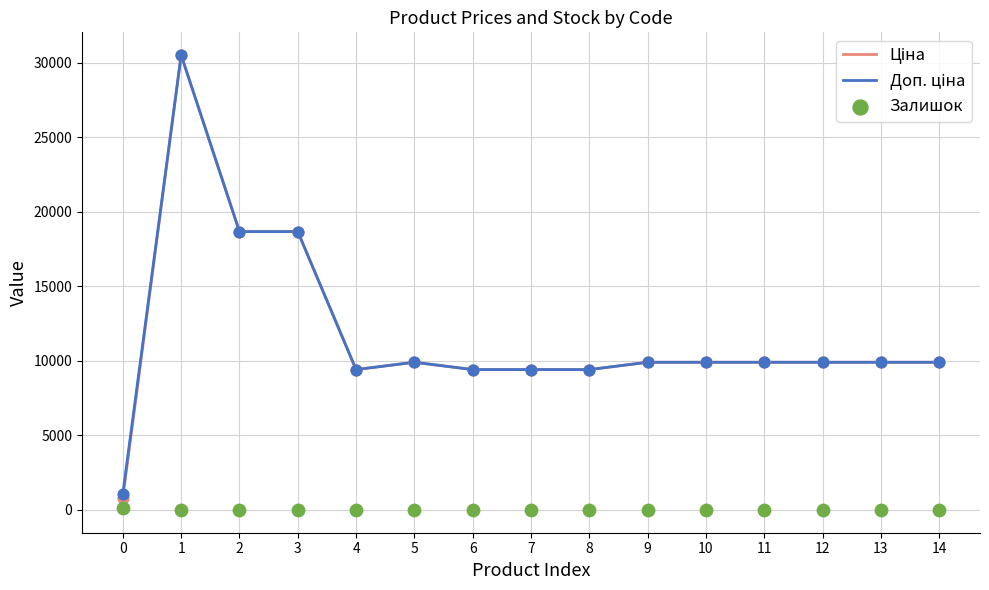

Which series reaches the minimum Y coordinate?

Залишок